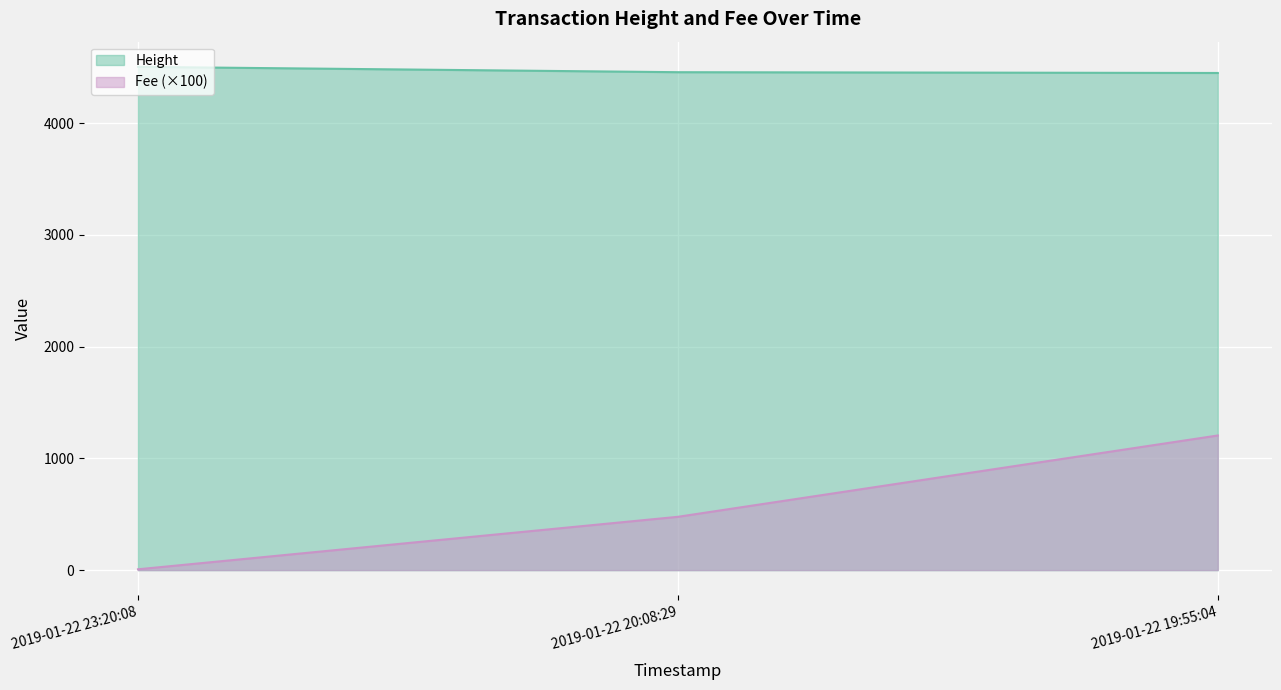

At 2019-01-22 19:55:04, list the series in order from largest to smallest.

Height, Fee (×100)